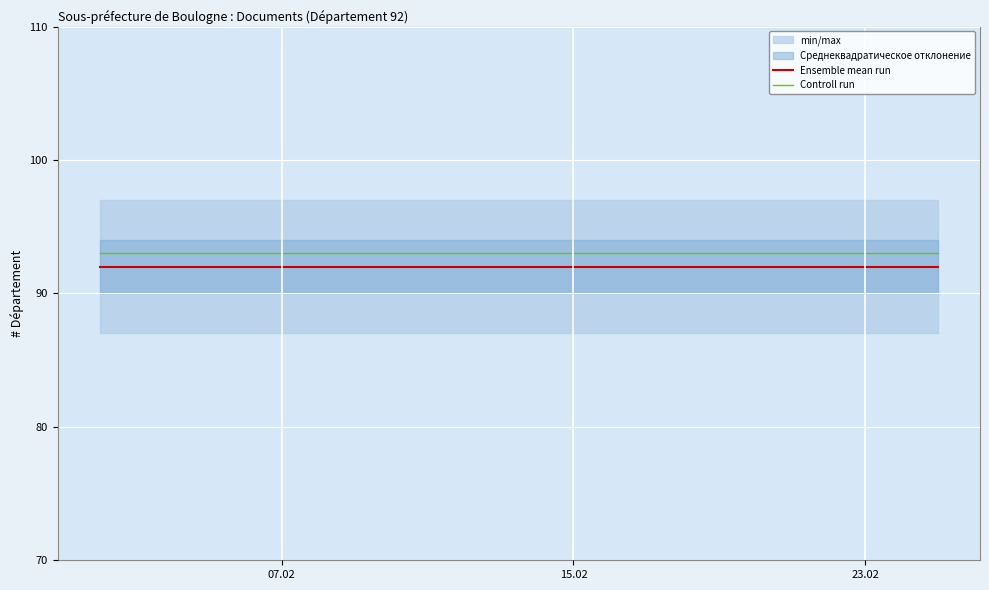

What is the minimum value for Ensemble mean run?

92